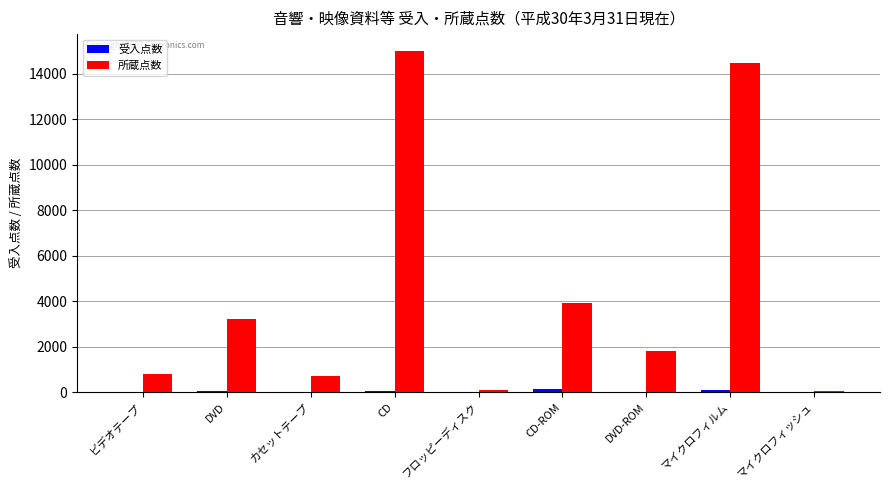

True or false: 所蔵点数 has a value of 4481 at DVD.

False